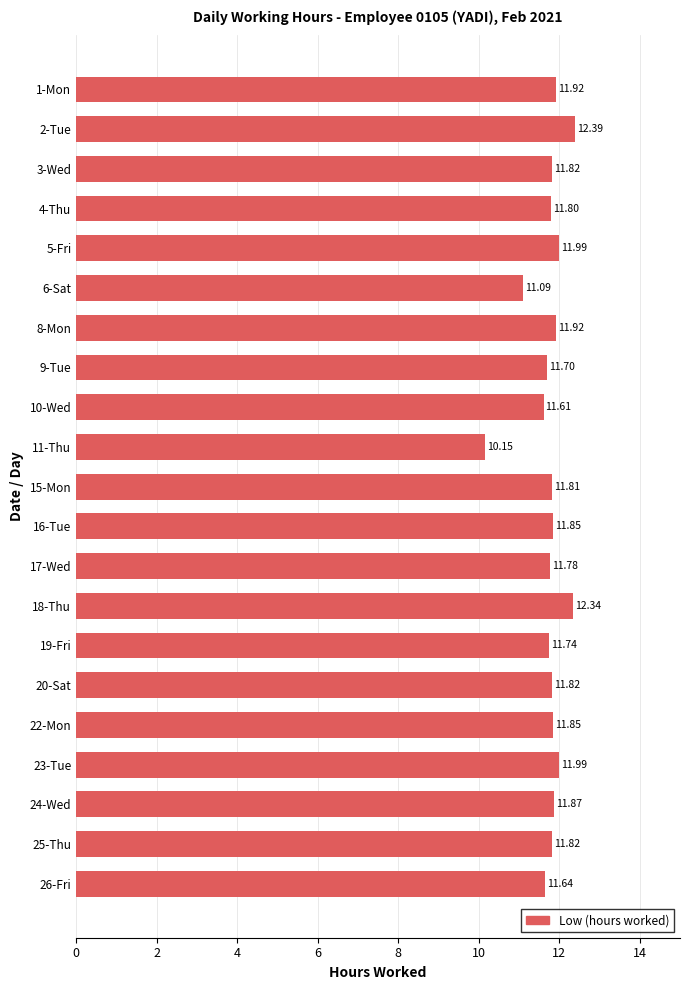

Approximately how many times larger is the value at 11-Thu compared to 20-Sat?

0.9